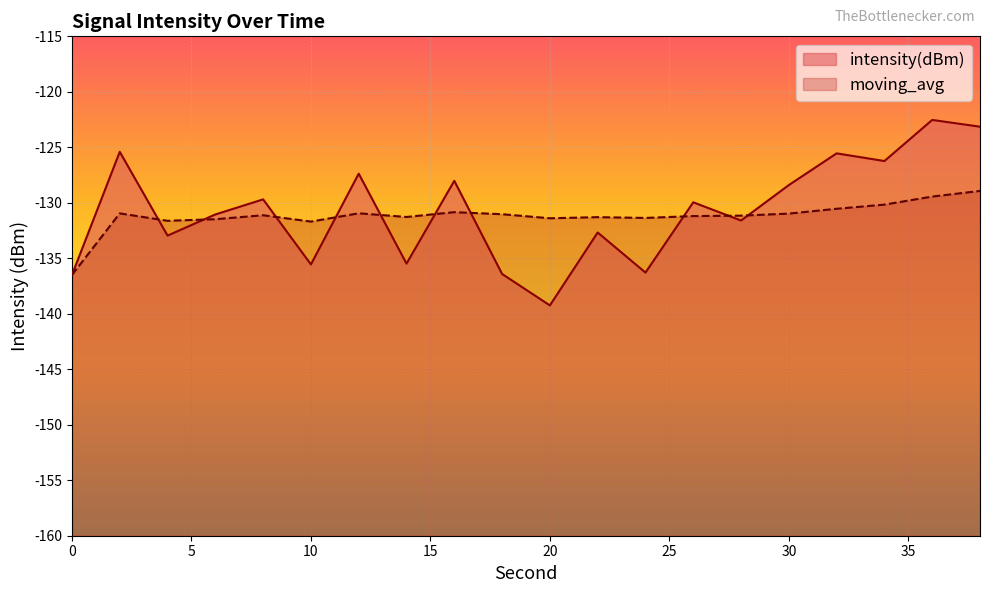

Rank the series at 38 from lowest to highest value.

moving_avg, intensity(dBm)